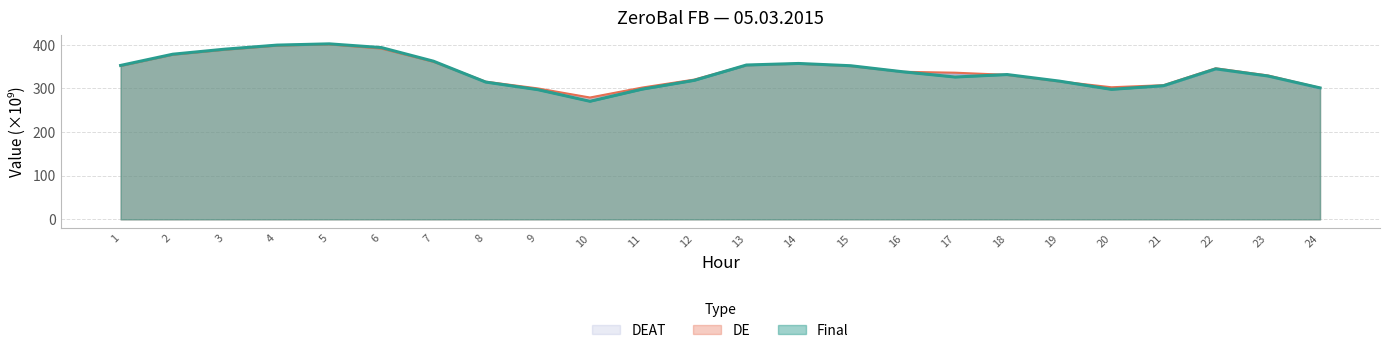

What is the difference between the DE values at 10 and 19?

37.0